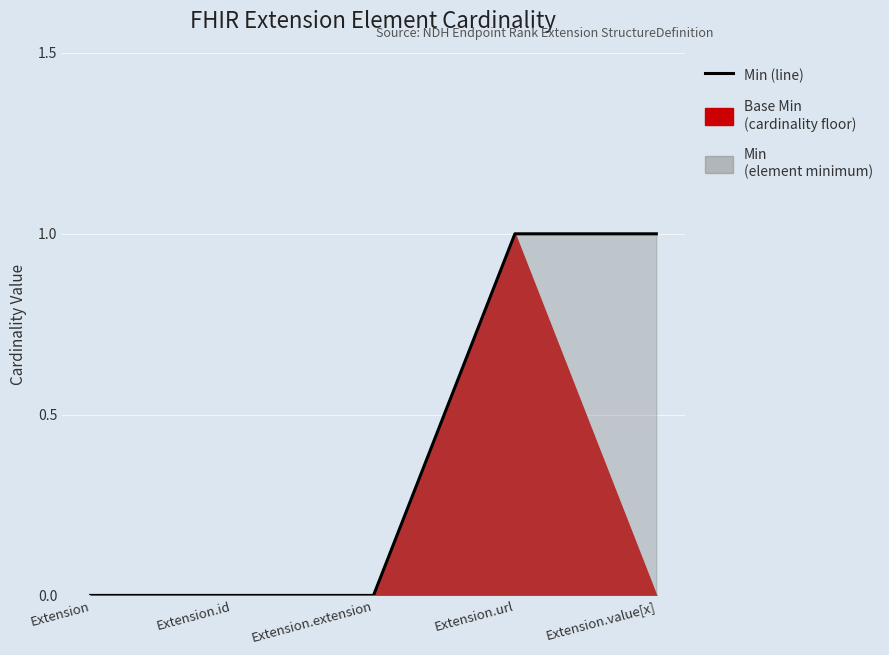

What is the difference between the second highest and minimum values?

1